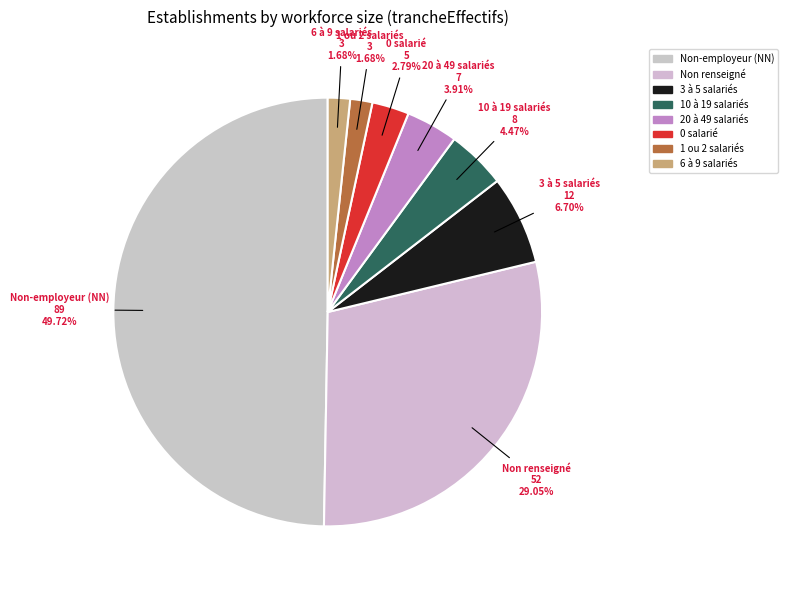

Do Non renseigné and Non-employeur (NN) together represent more than half of the pie?

Yes